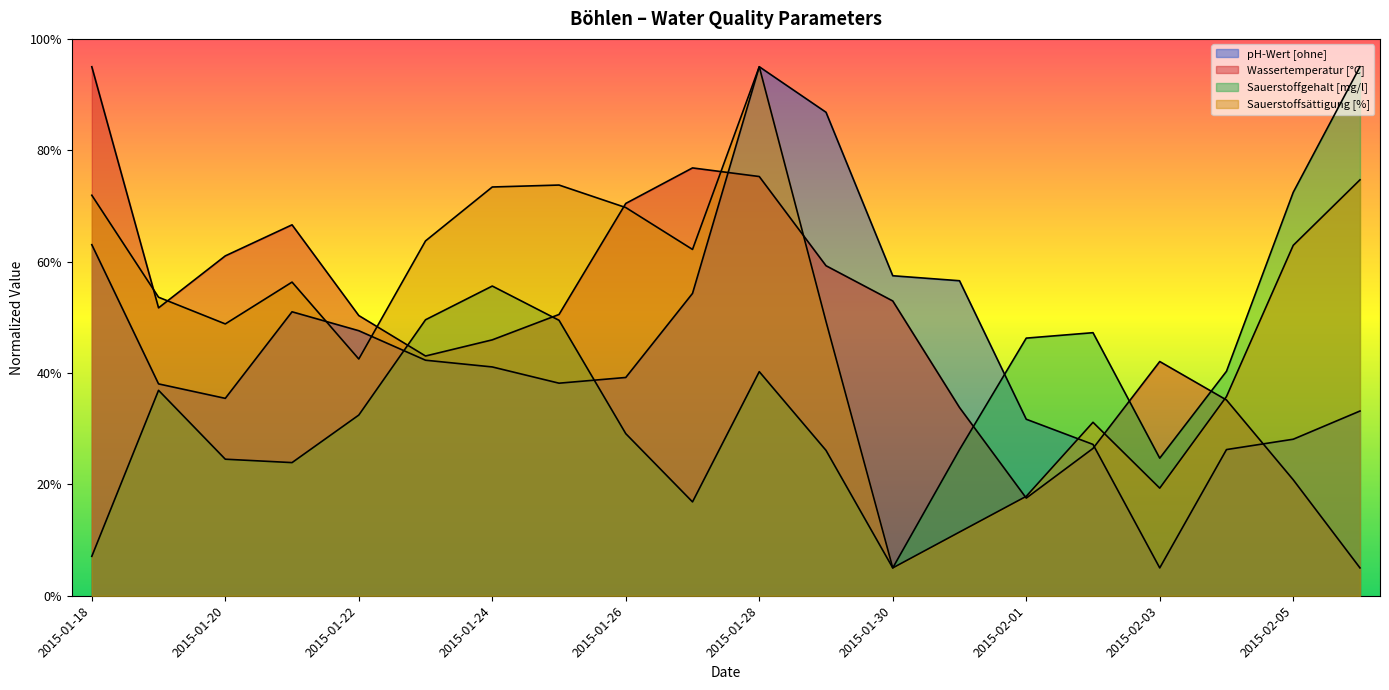

True or false: Sauerstoffgehalt [mg/l] and Sauerstoffsättigung [%] intersect in this chart.

False